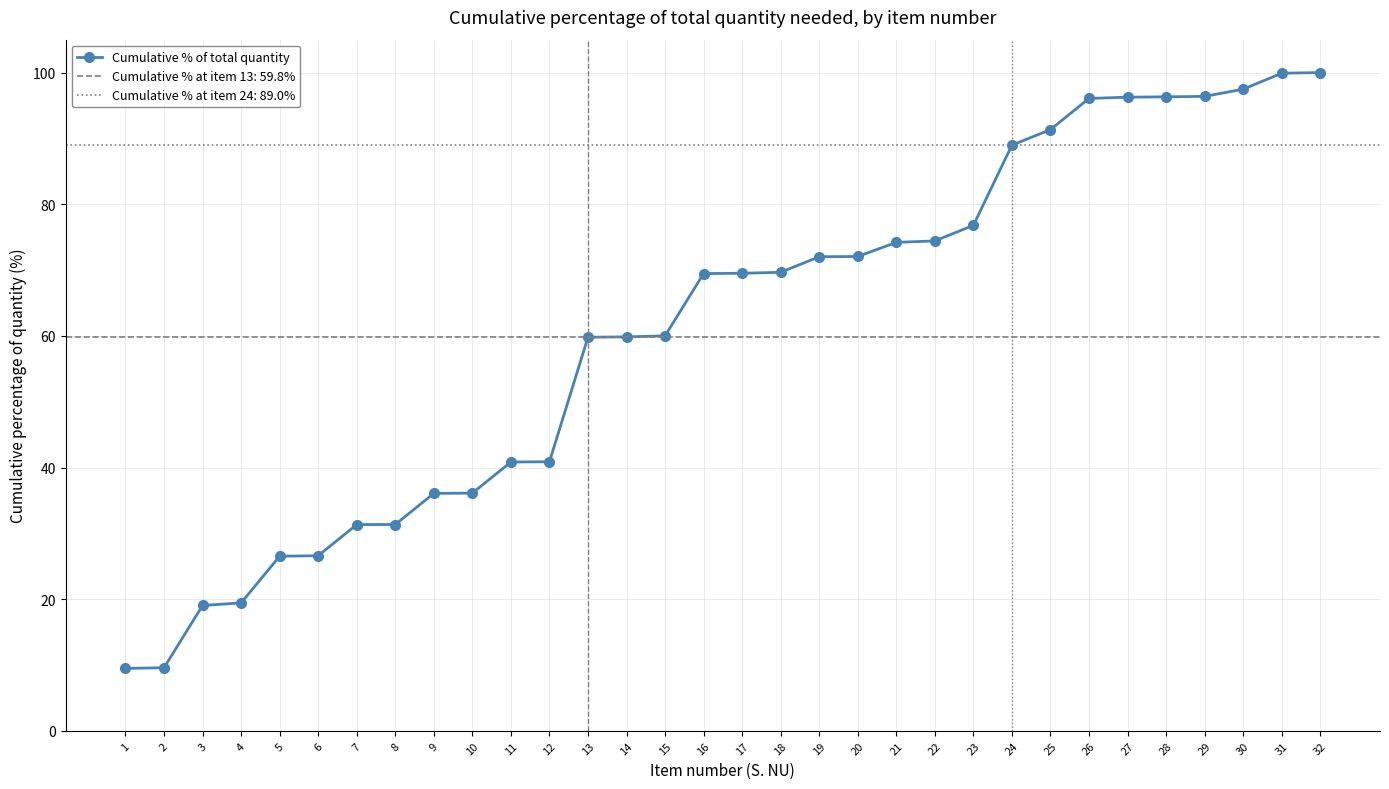

What is the ratio of the value at 30 to the value at 1?

10.3